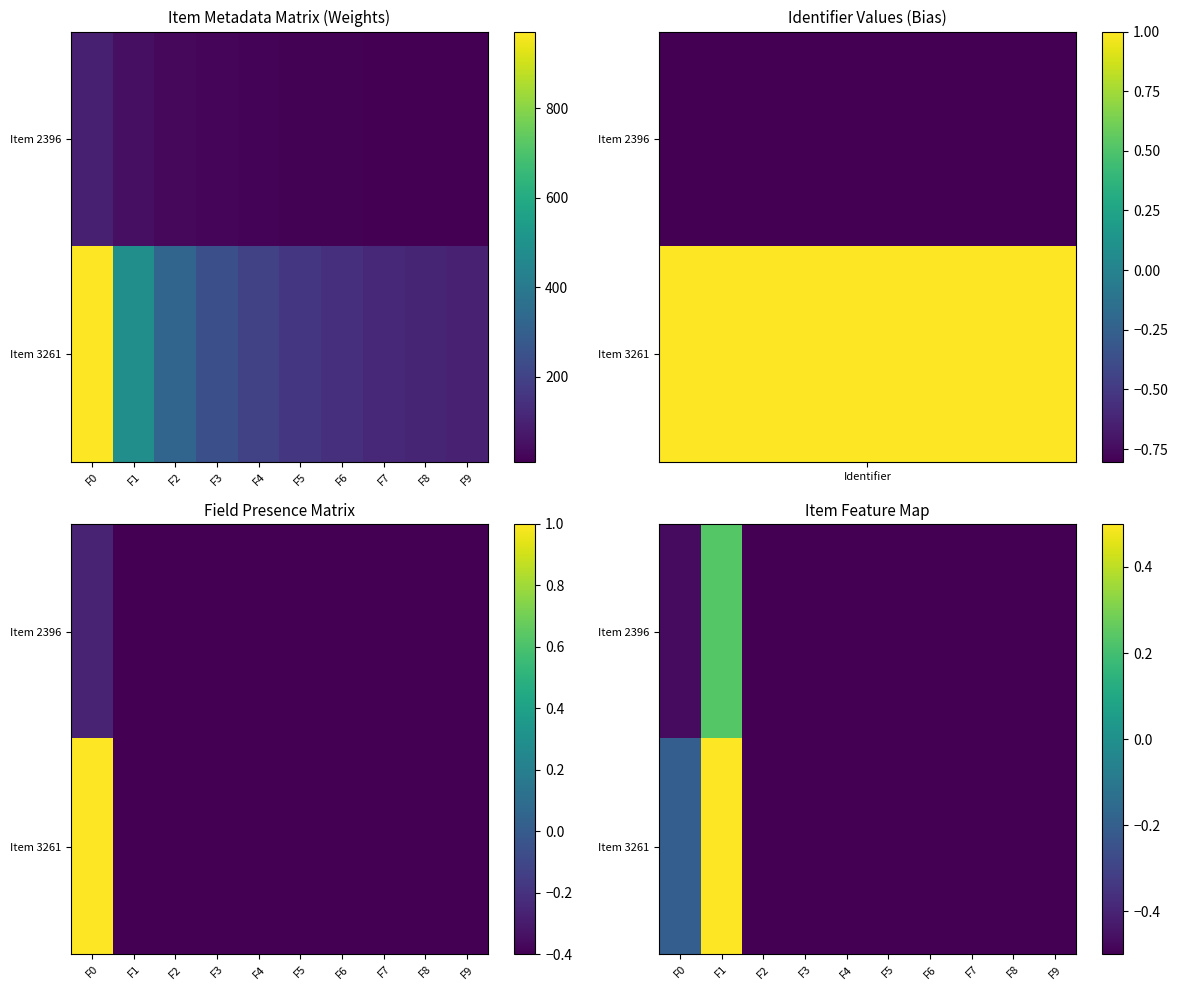

At which label does Item 2396 reach its peak?

F1